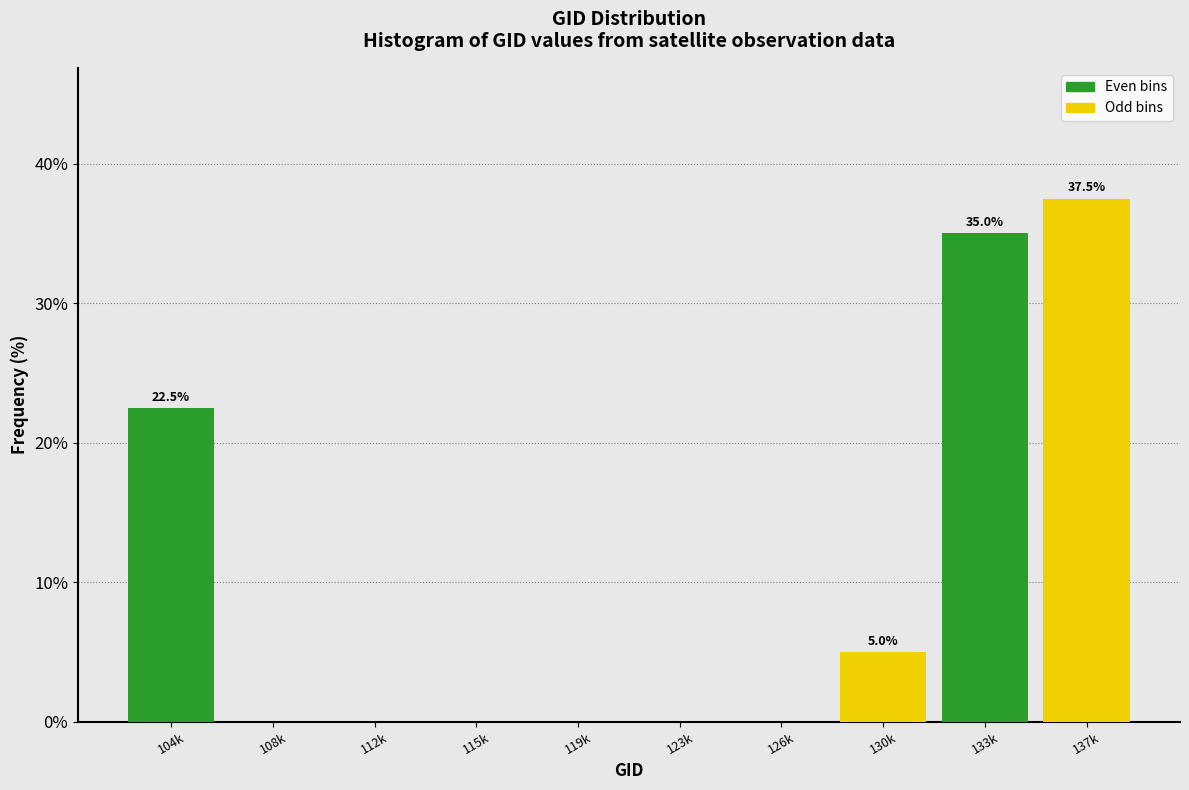

Which series changed the most between 119k and 126k?

Odd bins